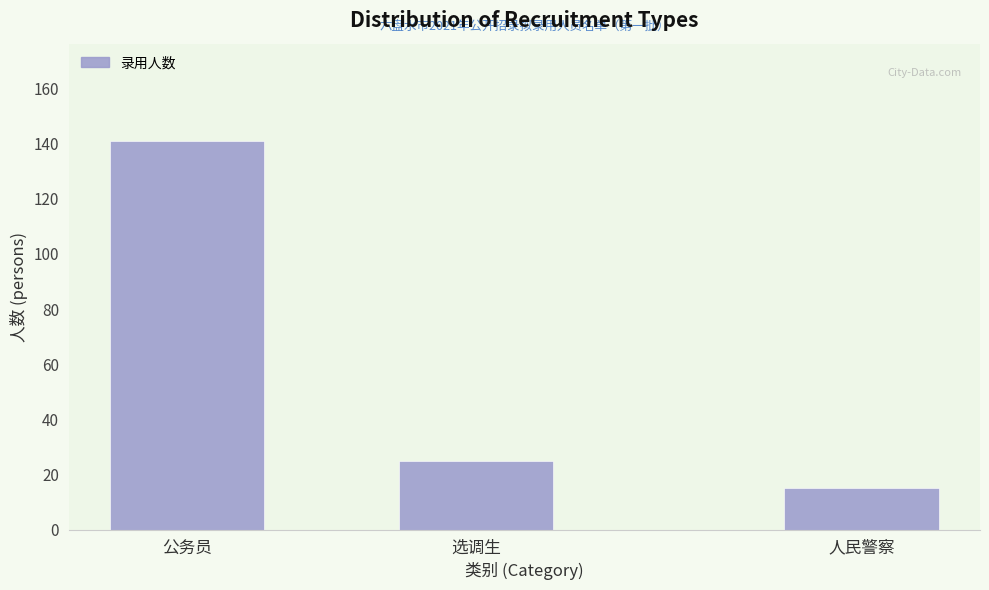

Reading left to right, extract all data points from this chart.

公务员=141	选调生=25	人民警察=15